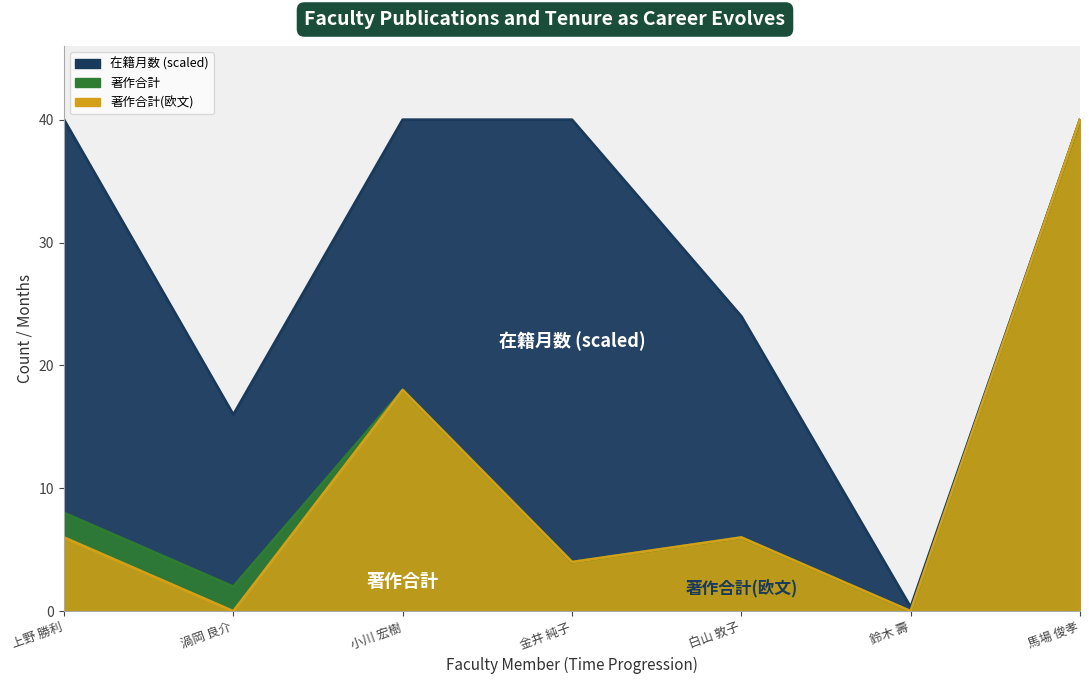

Which has a higher value, 白山 敦子 or 渦岡 良介?

白山 敦子